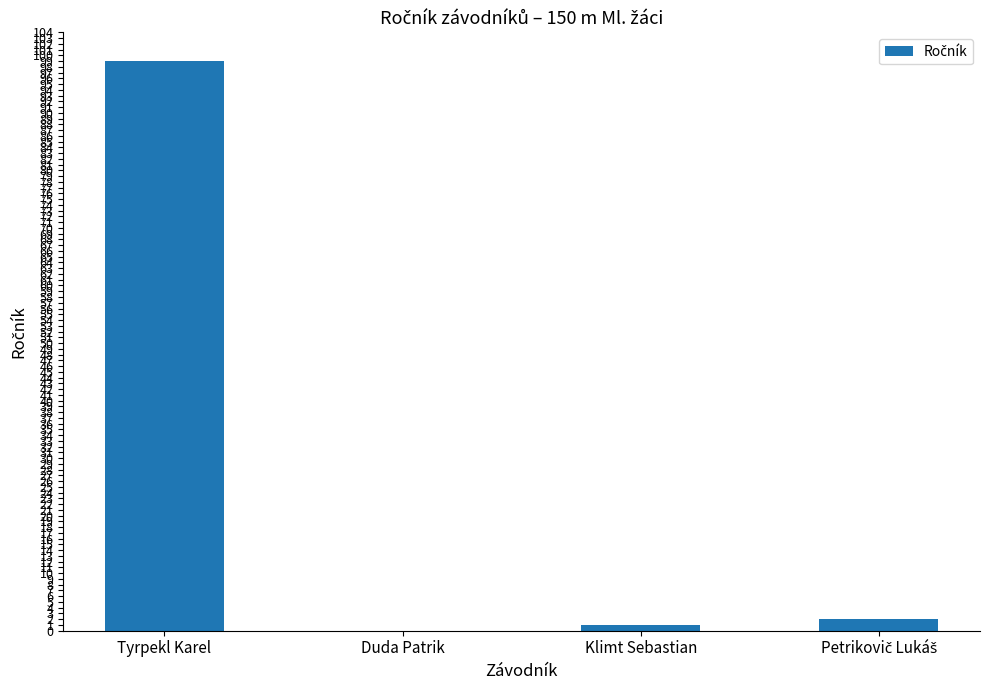

Count the number of data series in this chart.

1